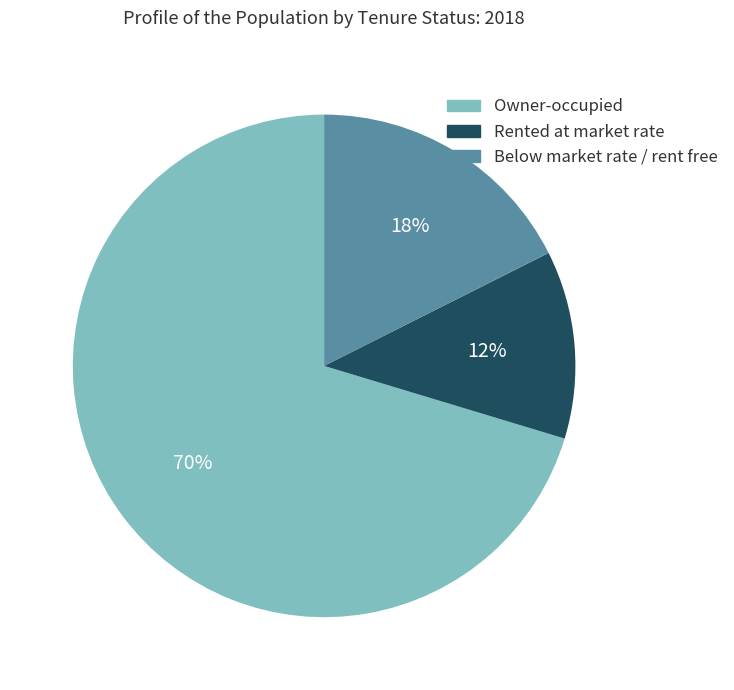

True or false: Owner-occupied accounts for 70% of the total.

True